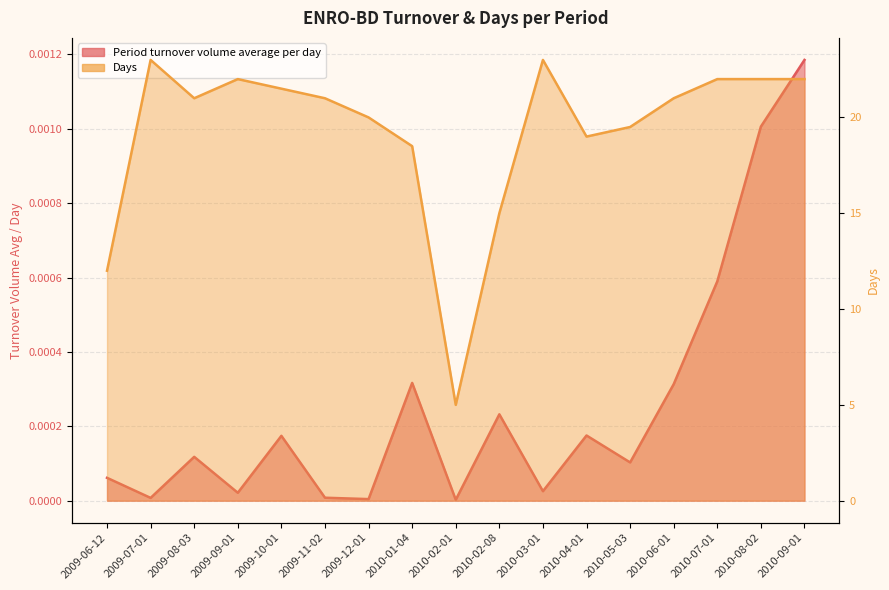

The value of Days at 2009-10-01 is 21.5. True or false?

True